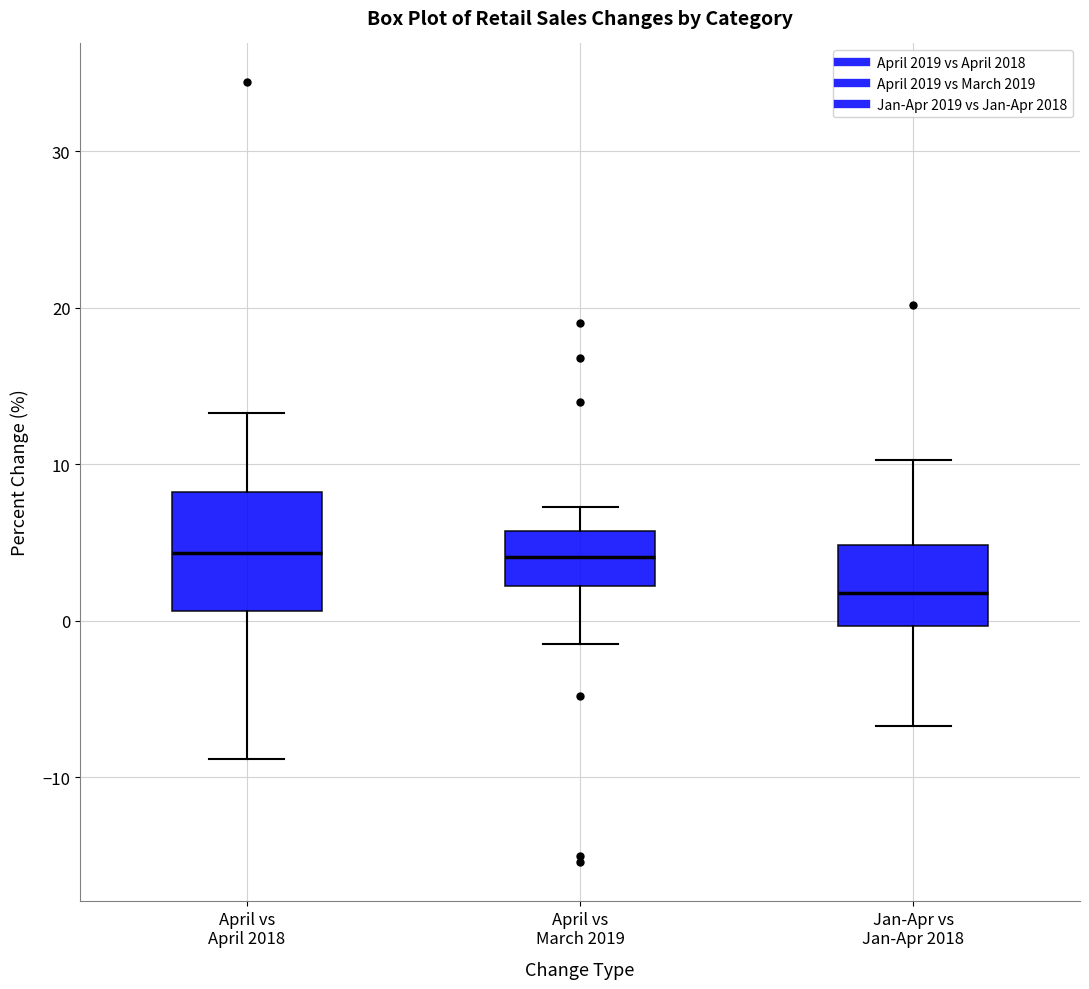

Where does the lower whisker of the box for April vs March 2019 end on the y-axis? The values are not printed on the chart, so give them approximately, as read against the axis.

-1